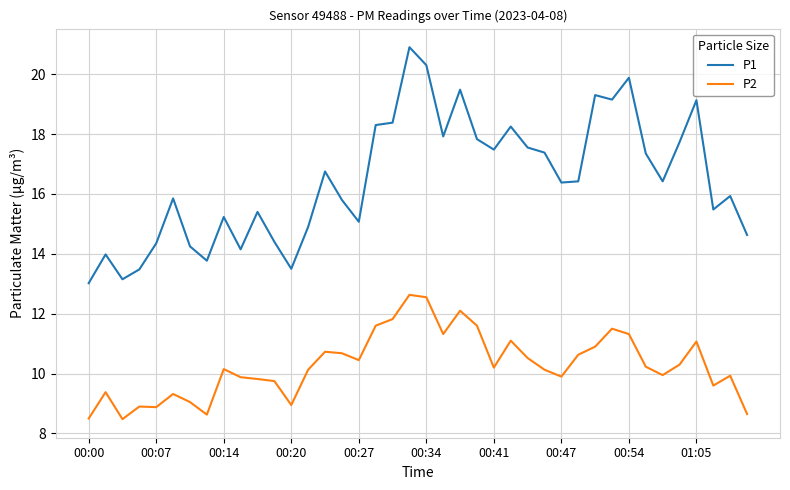

List the series in order of their overall mean, lowest first.

P2, P1